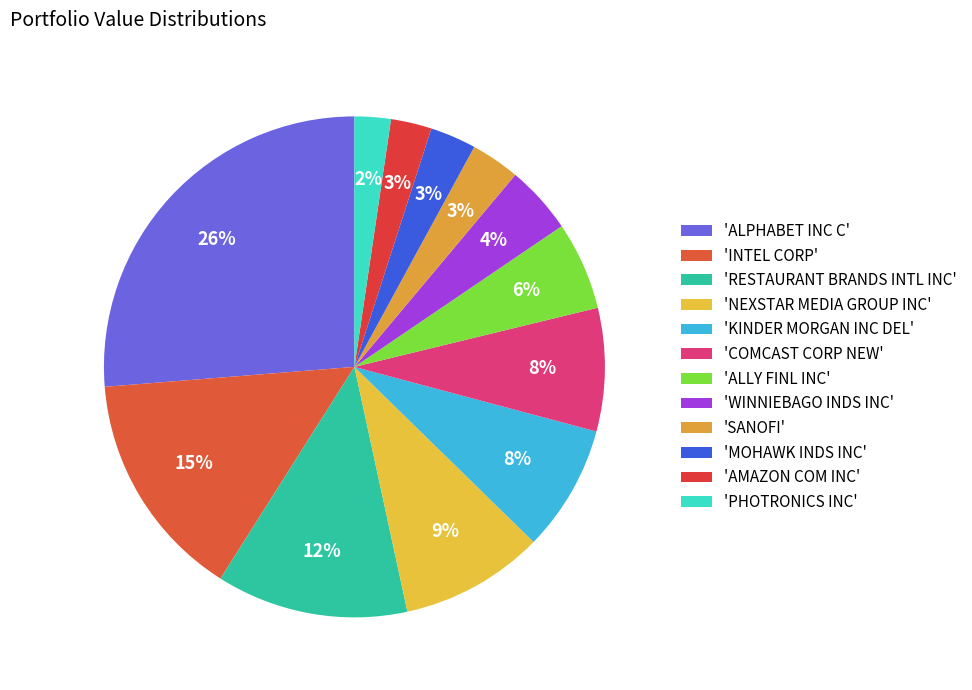

What is the largest slice in the pie chart?

ALPHABET INC C